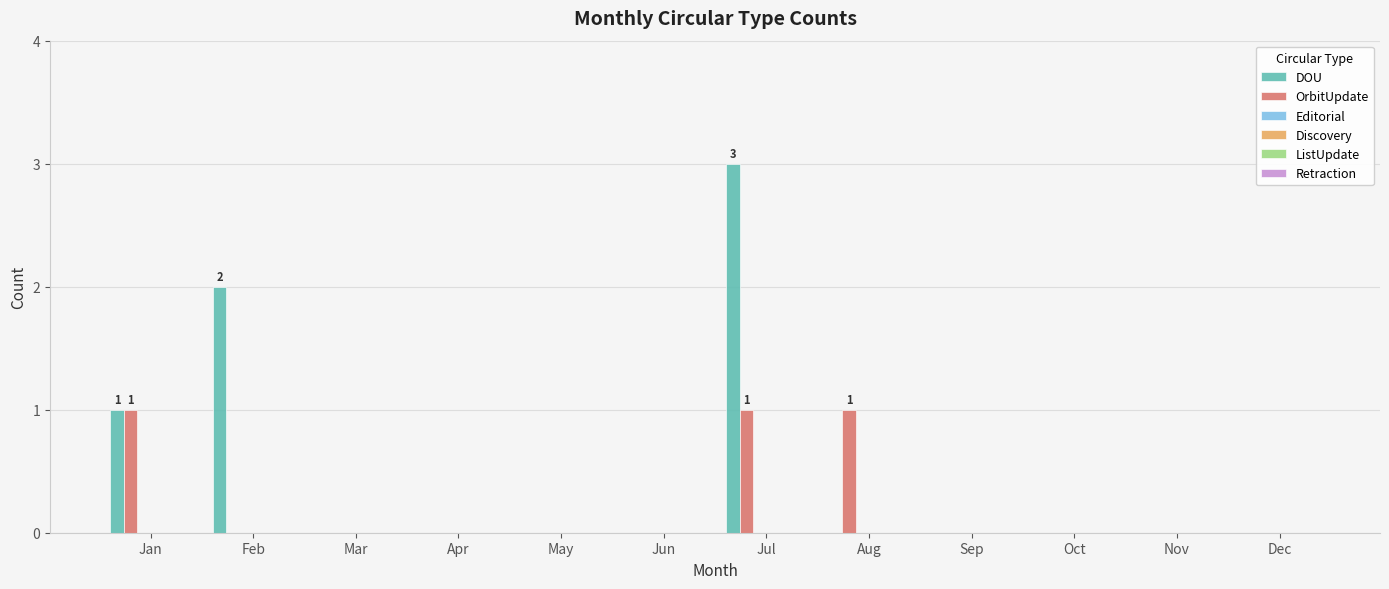

Which series has the largest total across all categories?

DOU